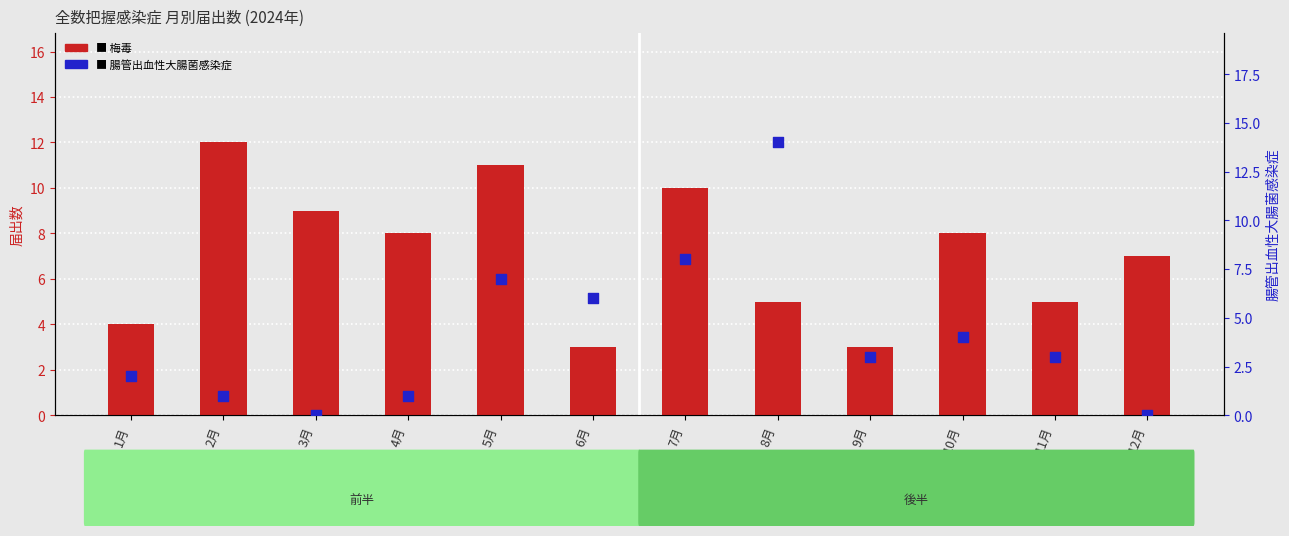

At how many categories does at least one series exceed 3?

11